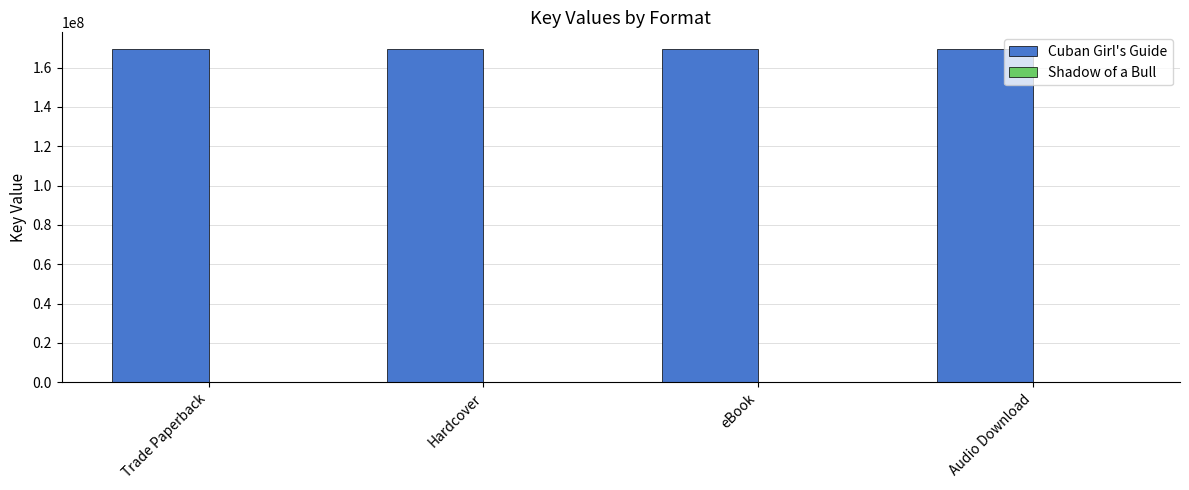

Which series has the largest total across all categories?

Cuban Girl's Guide